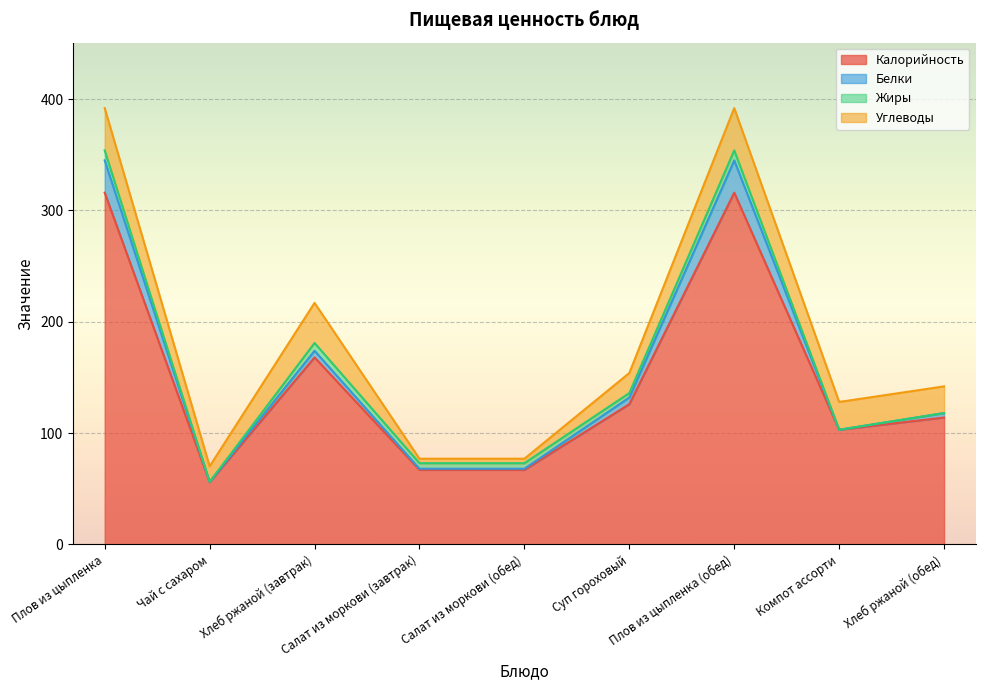

What is the lowest value of the Калорийность series?

56.0